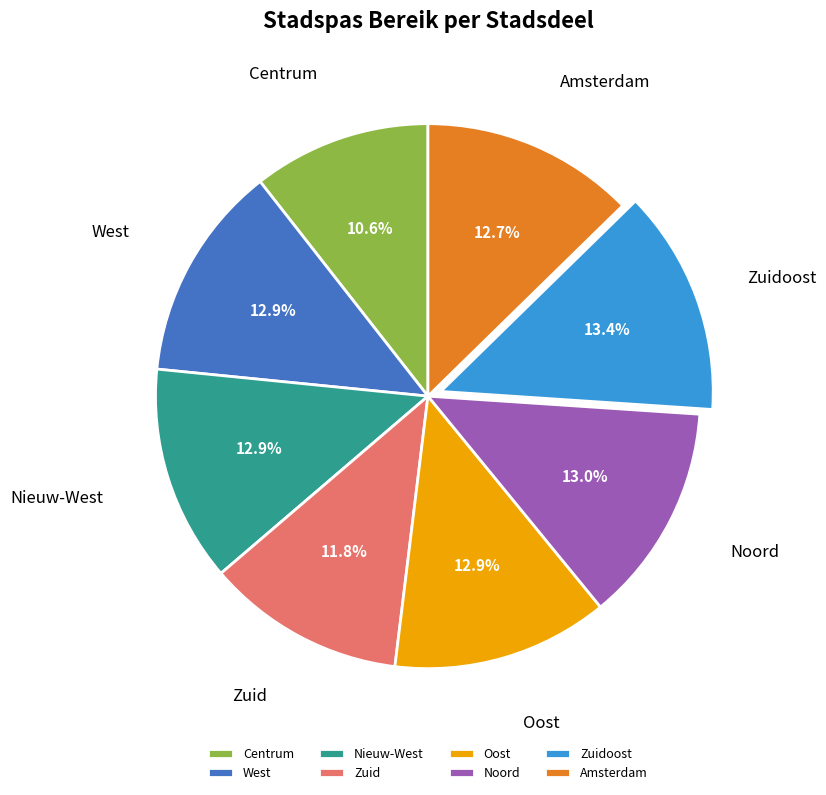

Is Centrum the majority of the pie?

No